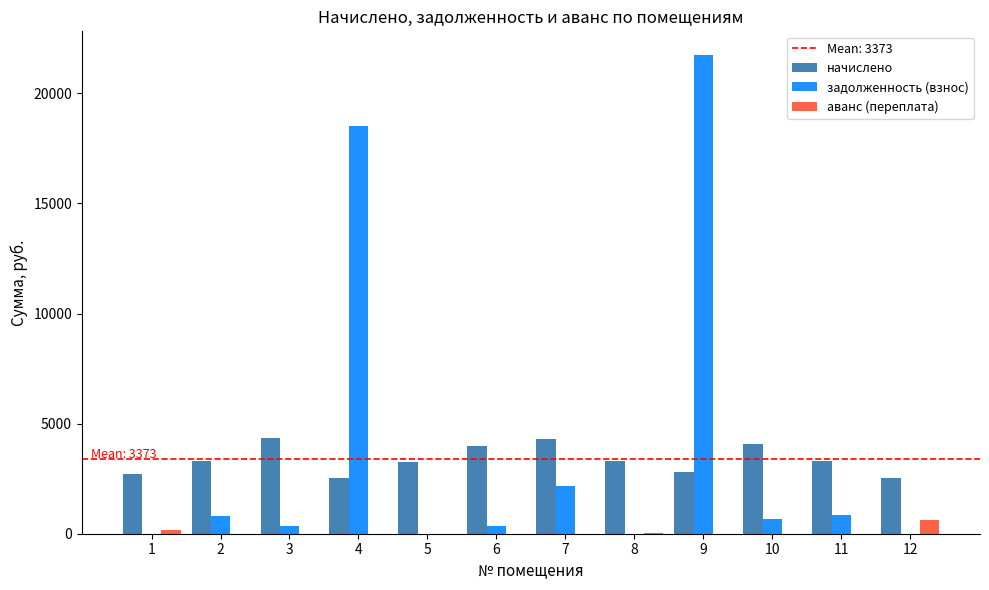

How many values in the начислено series exceed 3317?

6